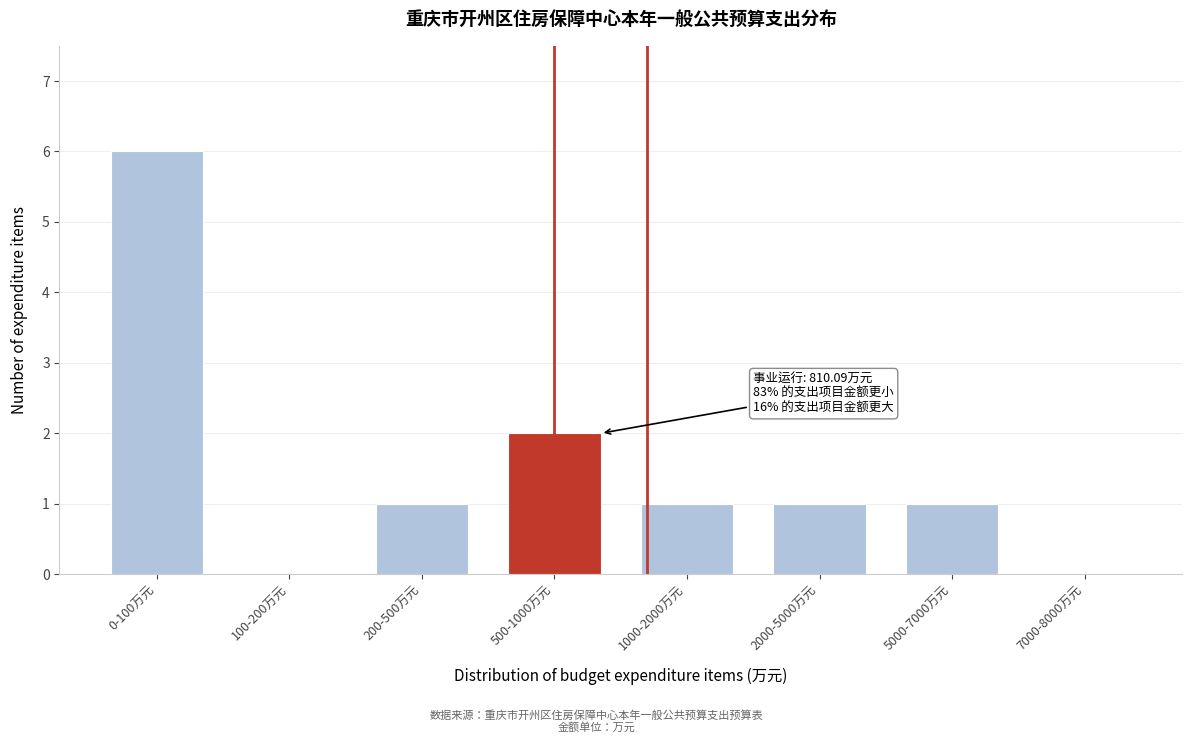

Reading left to right, transcribe all the data shown in this chart.

0-100万元=6	100-200万元=0	200-500万元=1	500-1000万元=2	1000-2000万元=1	2000-5000万元=1	5000-7000万元=1	7000-8000万元=0